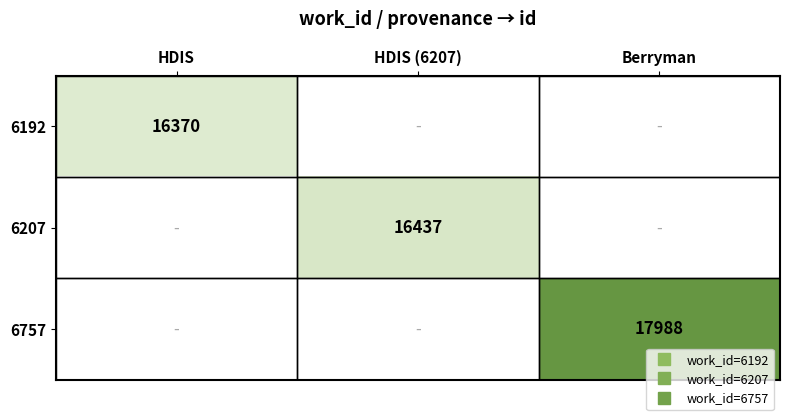

The value of 6757 at Berryman is 17988.0. True or false?

True